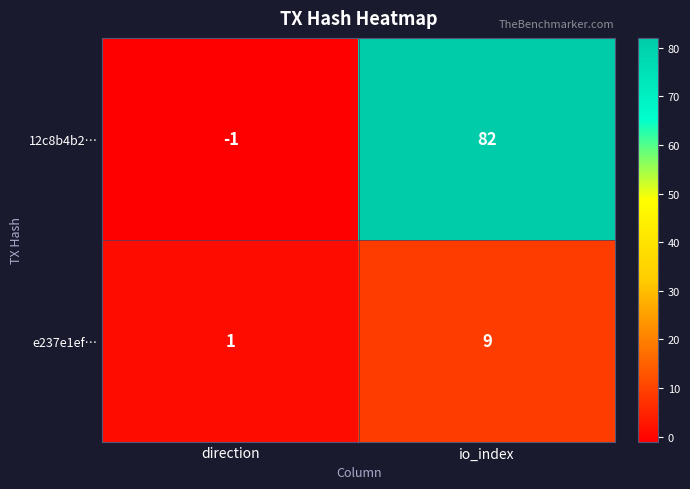

Which series has the largest total across all categories?

12c8b4b2…